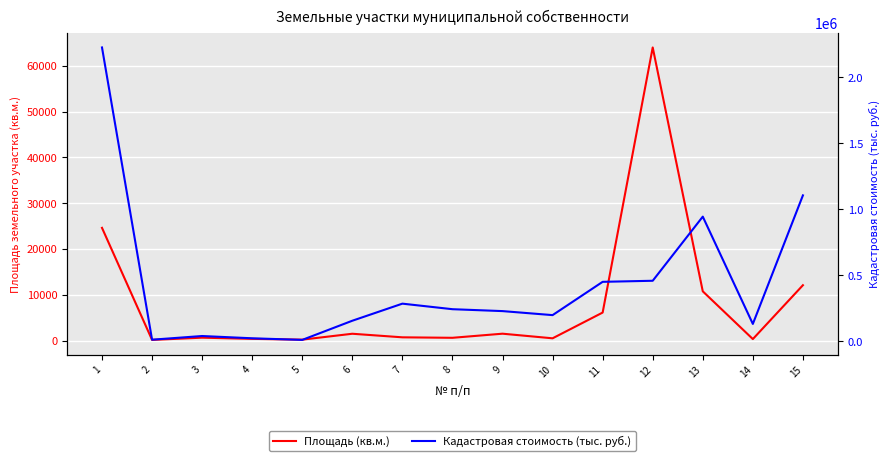

What are all the series names shown in the legend?

Площадь (кв.м.), Кадастровая стоимость (тыс. руб.)